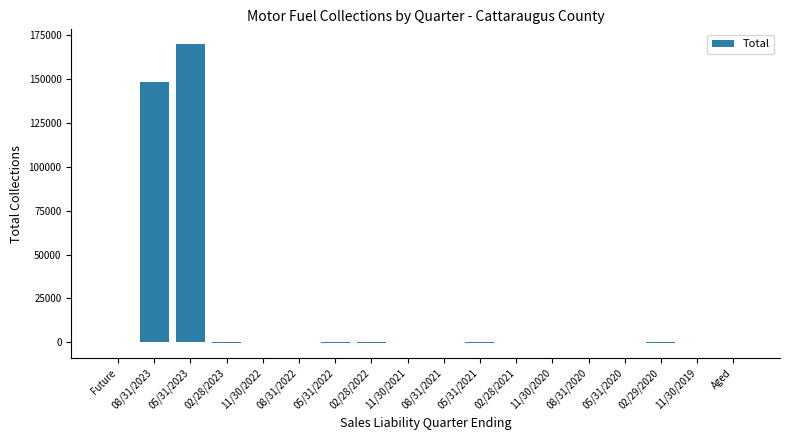

At which label is the value closest to 84605?

08/31/2023